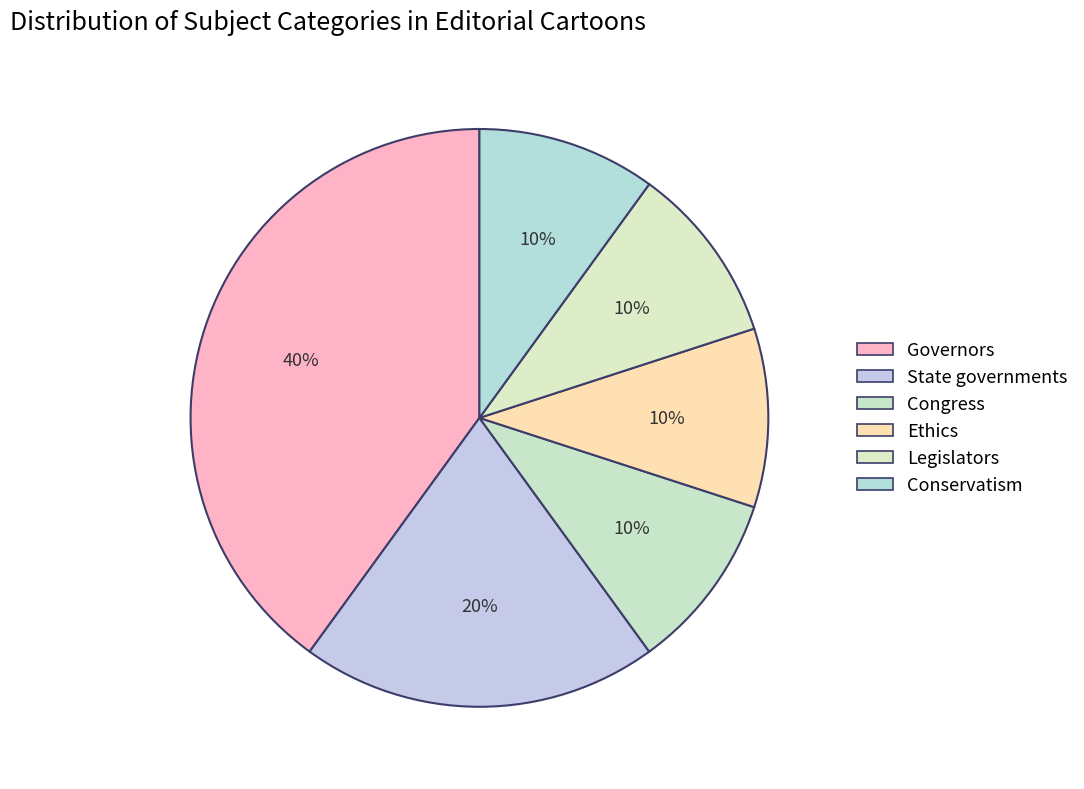

Is it true that Governors is 40% of the pie?

True